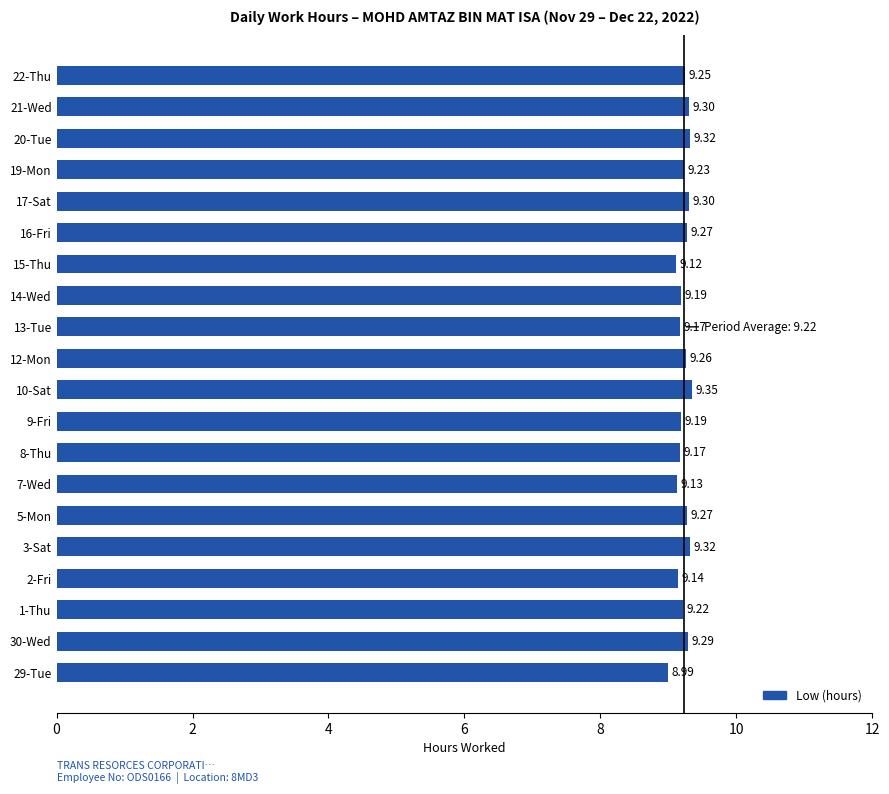

What is the ratio of the value at 10-Sat to the value at 1-Thu?

1.0